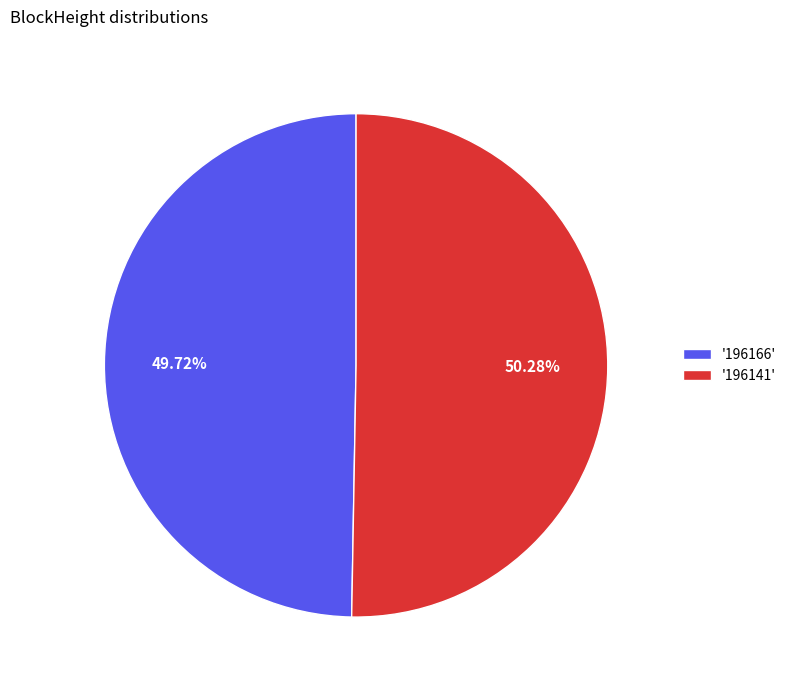

Is there any slice that represents more than half of the pie?

Yes